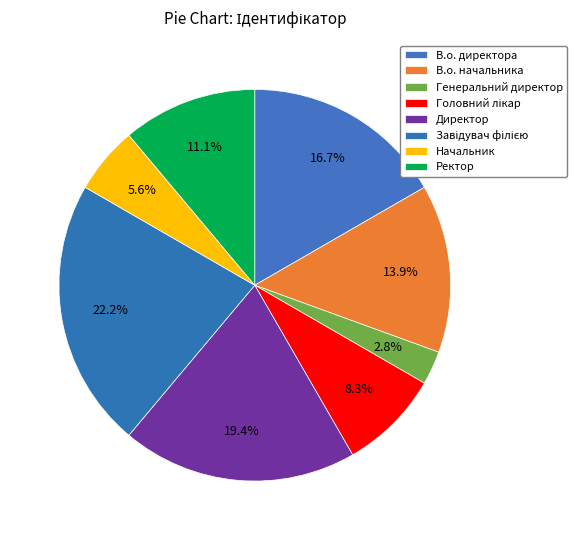

To the nearest percent, what portion does Головний лікар represent?

8%